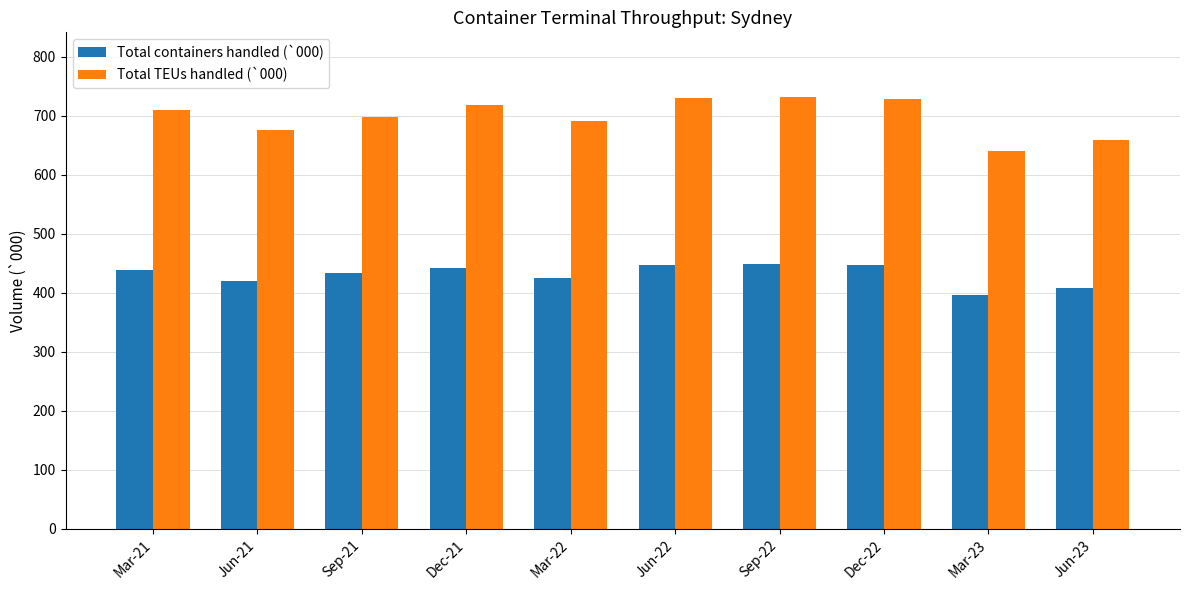

Which series changed the most between Jun-21 and Jun-22?

Total TEUs handled (`000)